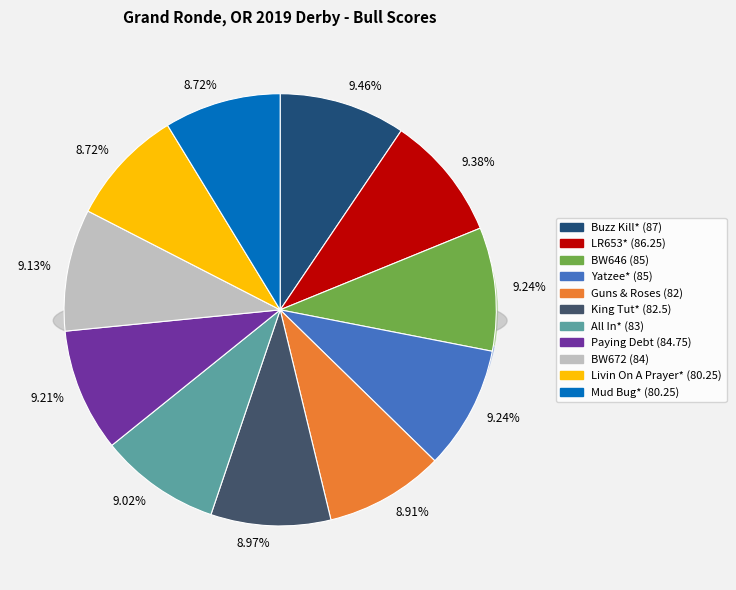

Is there a majority slice in this chart?

No